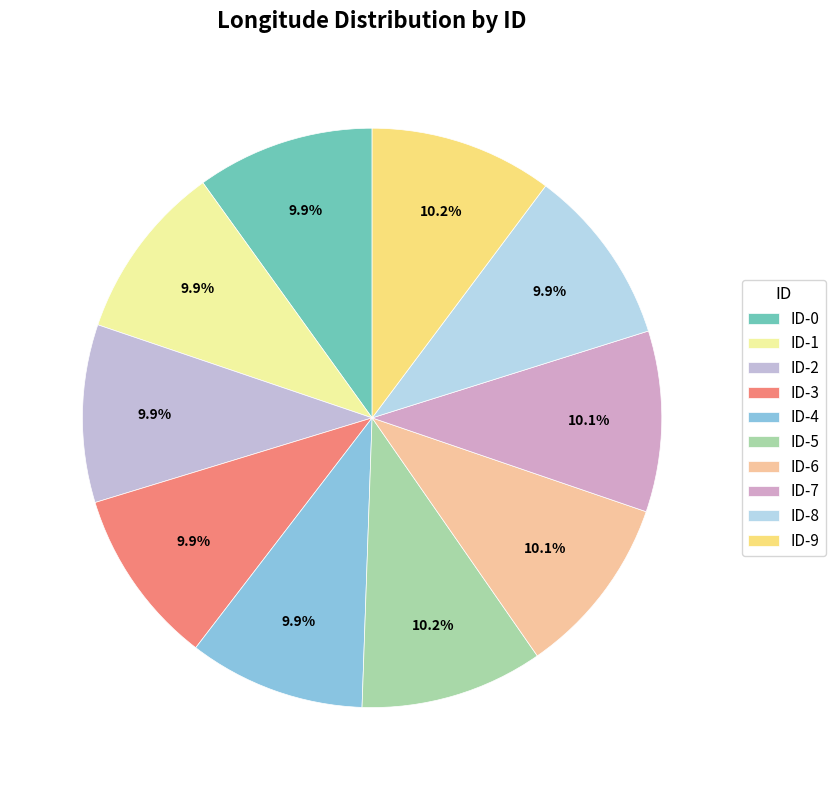

Rank the categories by value from lowest to highest.

ID-4, ID-3, ID-1, ID-2, ID-8, ID-0, ID-6, ID-7, ID-5, ID-9